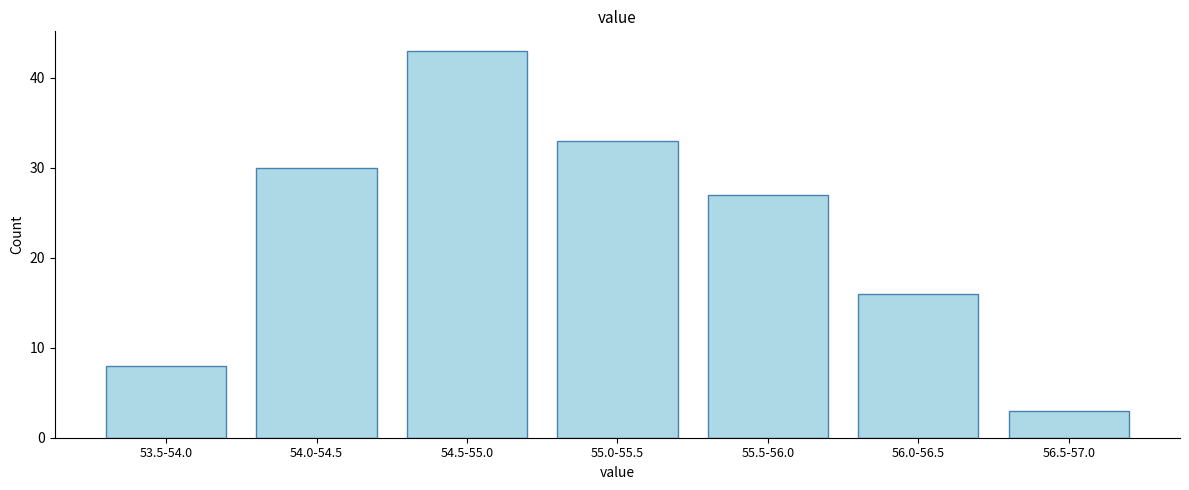

Reading left to right, list all the values displayed in this chart.

8	30	43	33	27	16	3